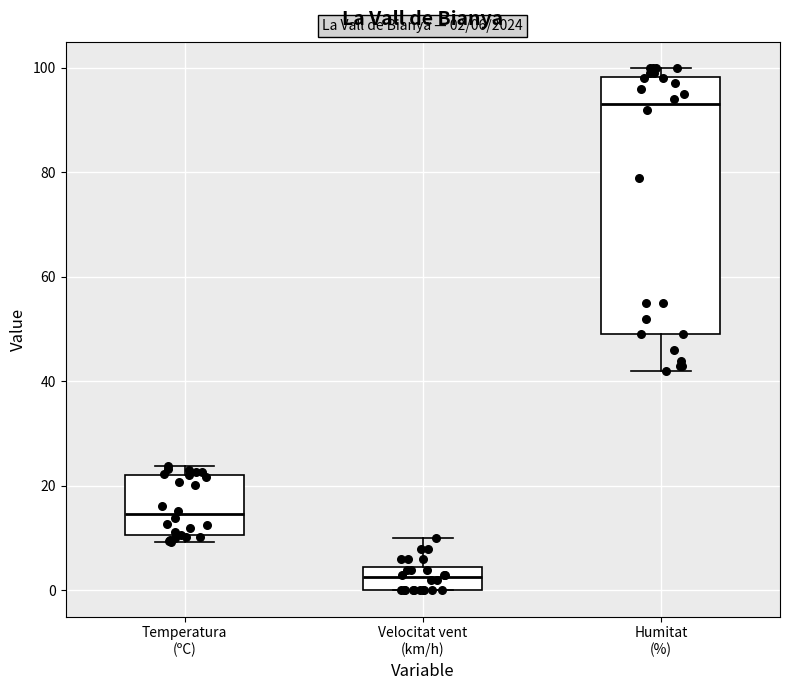

Comparing the boxes themselves (not the whiskers), which one is the tallest?

Humitat (%)